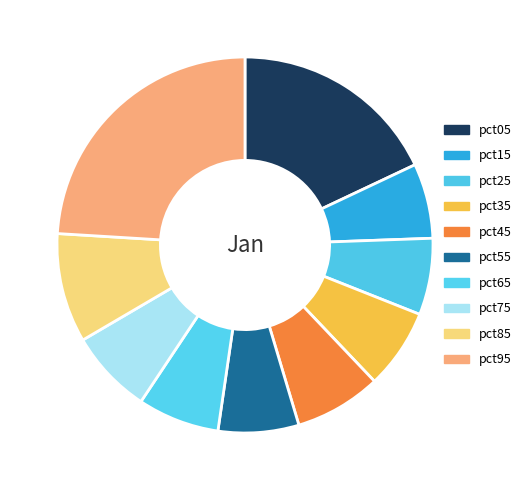

Does any single category account for the majority?

No